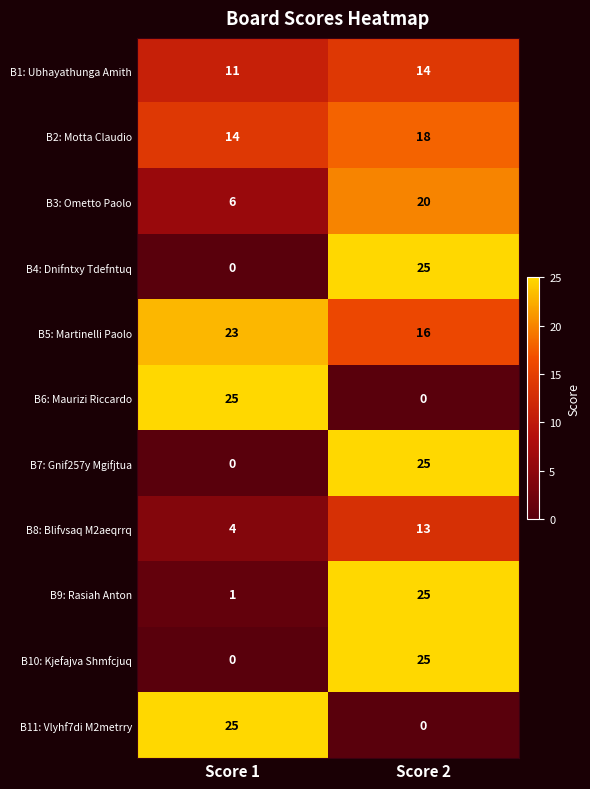

Reading right to left, extract all data points from this chart.

B1: Ubhayathunga Amith: Score 2=14	Score 1=11
B2: Motta Claudio: Score 2=18	Score 1=14
B3: Ometto Paolo: Score 2=20	Score 1=6
B4: Dnifntxy Tdefntuq: Score 2=25	Score 1=0
B5: Martinelli Paolo: Score 2=16	Score 1=23
B6: Maurizi Riccardo: Score 2=0	Score 1=25
B7: Gnif257y Mgifjtua: Score 2=25	Score 1=0
B8: Blifvsaq M2aeqrrq: Score 2=13	Score 1=4
B9: Rasiah Anton: Score 2=25	Score 1=1
B10: Kjefajva Shmfcjuq: Score 2=25	Score 1=0
B11: Vlyhf7di M2metrry: Score 2=0	Score 1=25